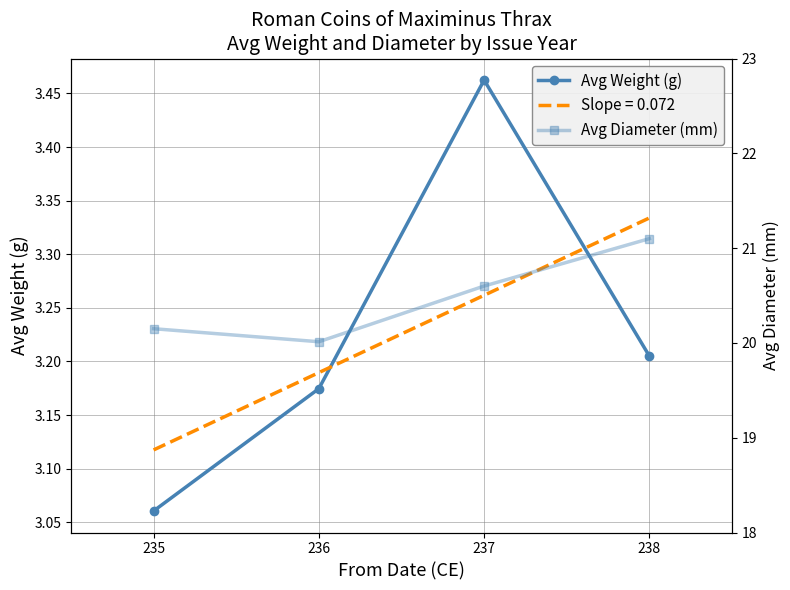

Is it true that Avg Diameter (mm) equals 21.1 at 238?

True